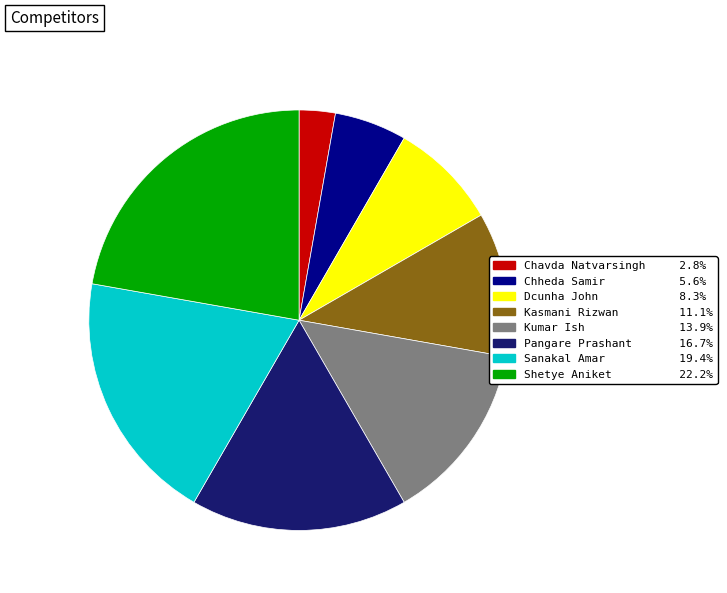

What is the largest slice in the pie chart?

Shetye Aniket